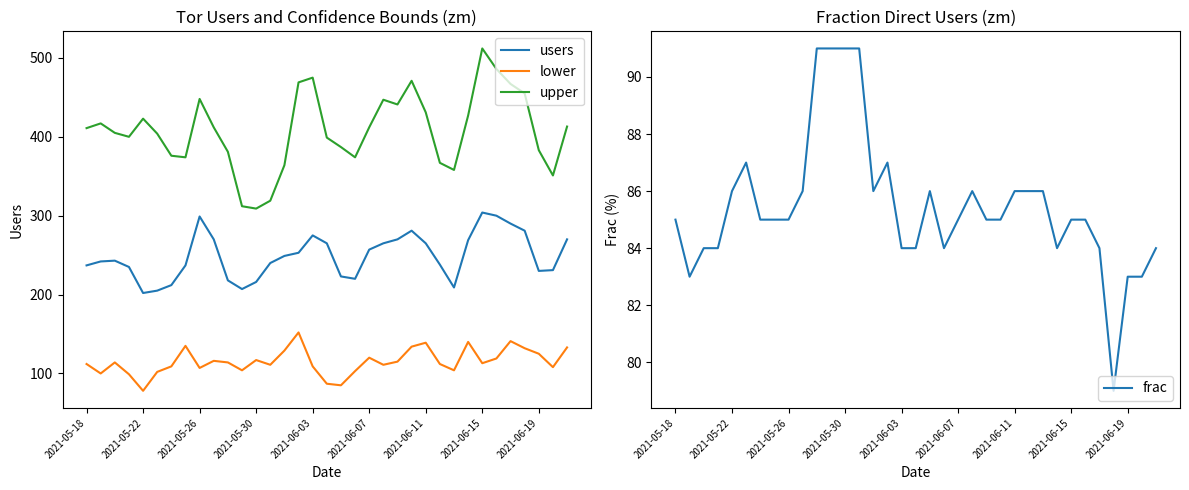

The lower series shows 152 at 15. True or false?

True